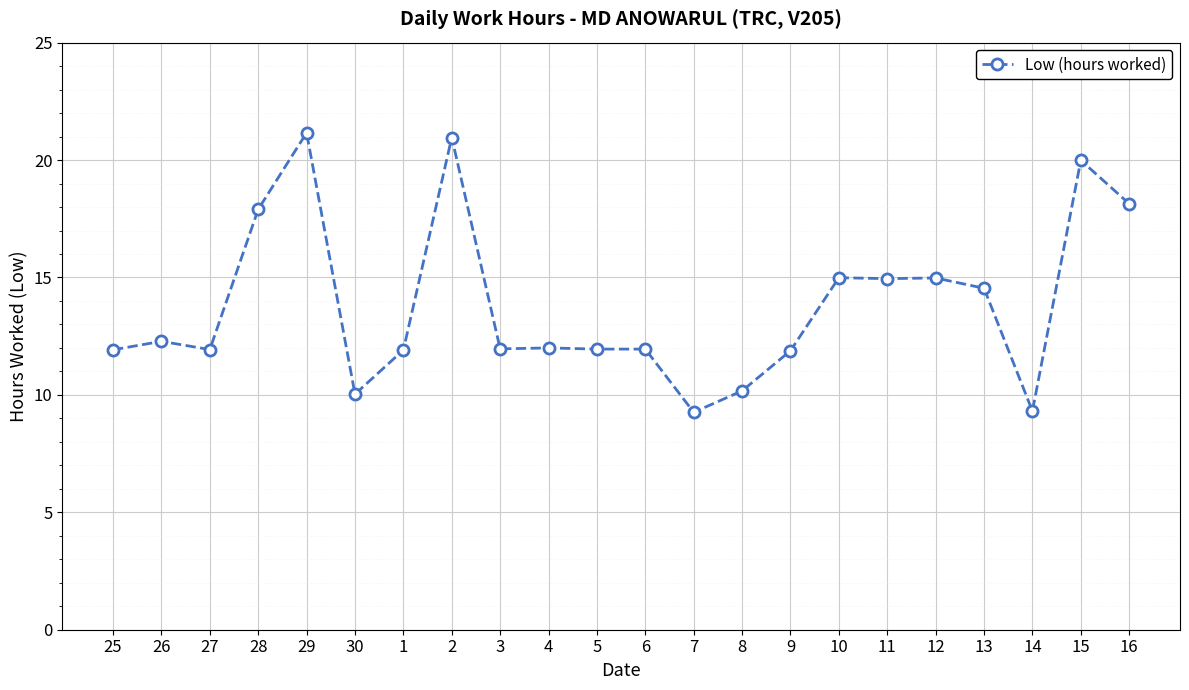

How many series are shown in this chart?

1